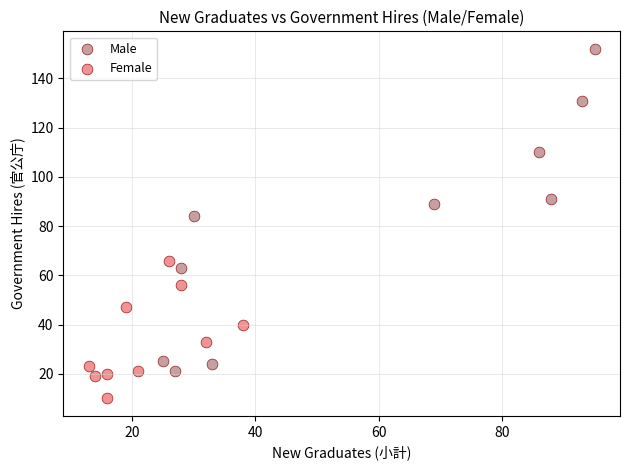

Which series contains the lowest Y value?

Female